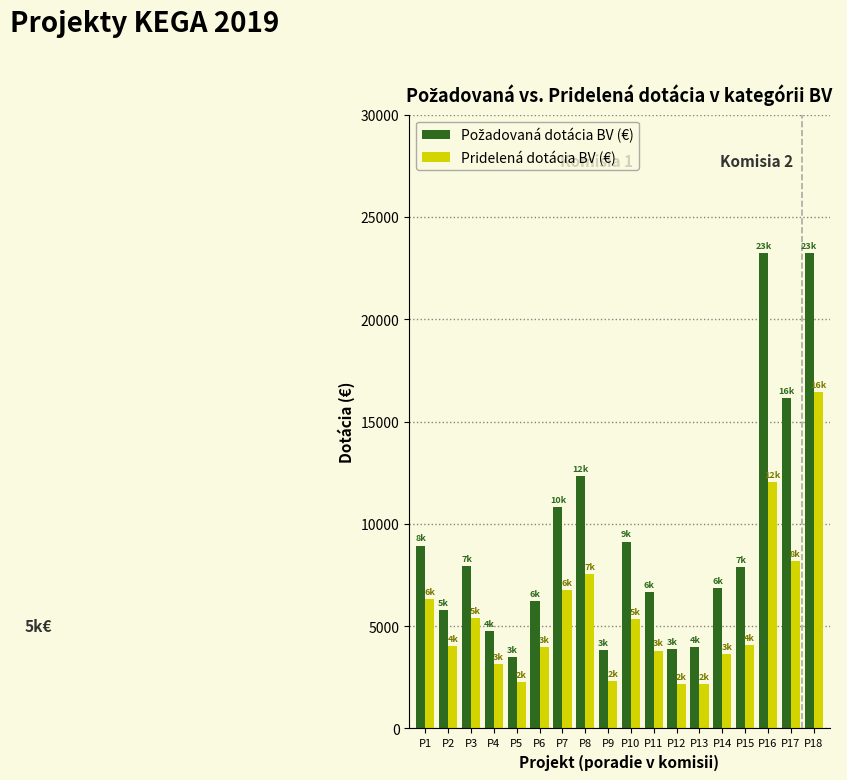

What is the average value of the Pridelená dotácia BV (€) series?

5541